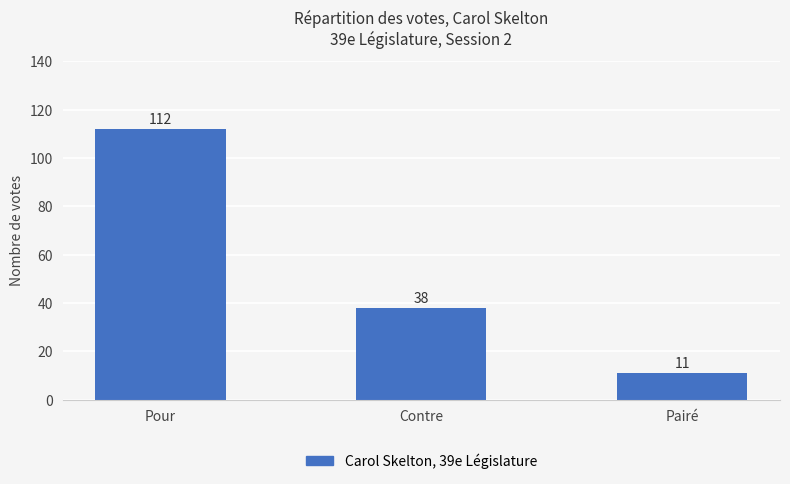

What is the sum of all values?

161